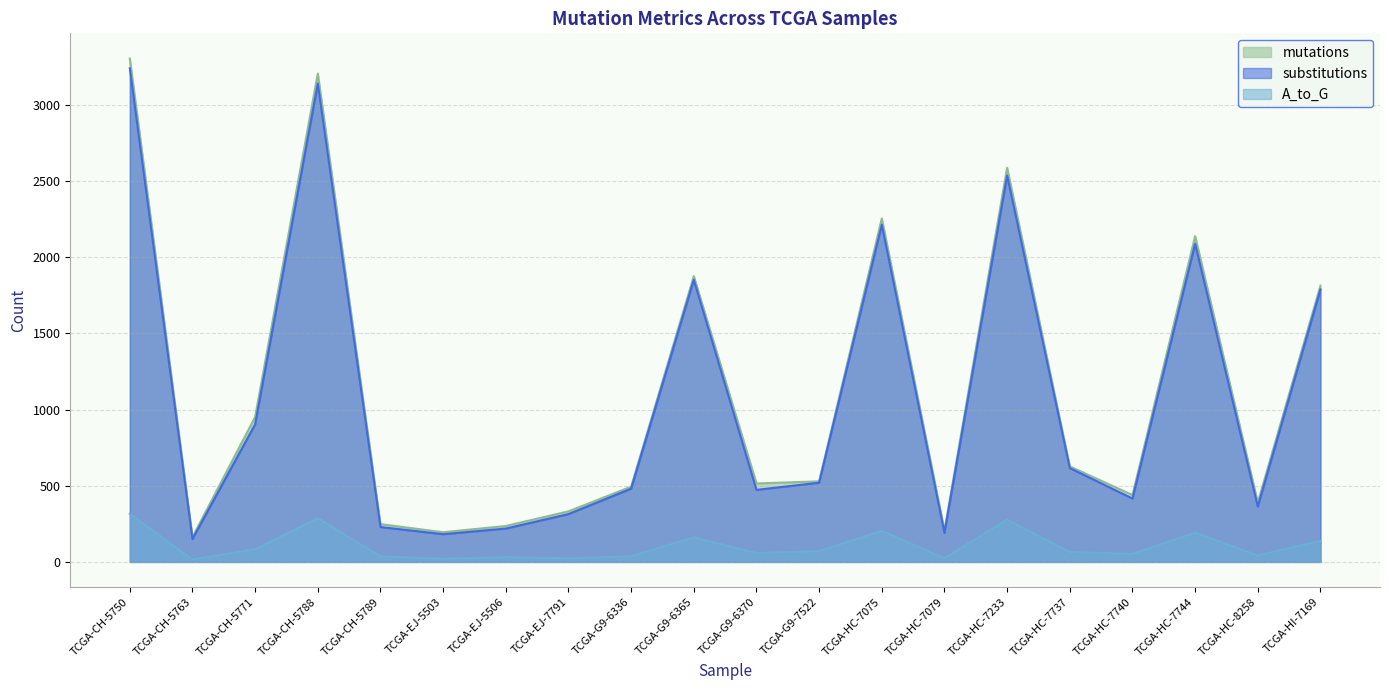

Between TCGA-HC-7075 and TCGA-HC-7740, which is larger?

TCGA-HC-7075